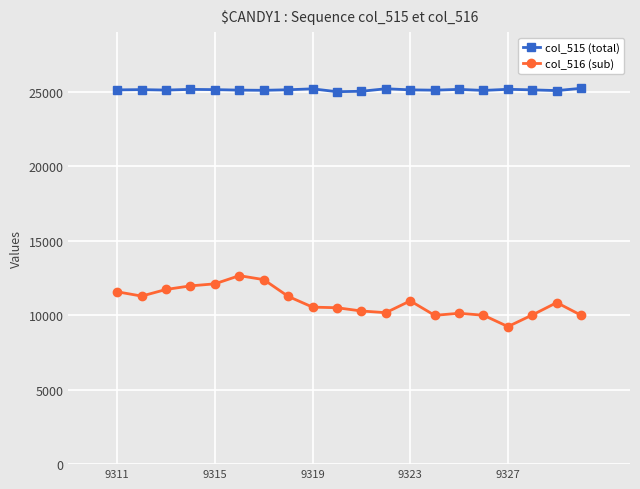

True or false: col_516 (sub) has more than 1 points higher than both neighbors.

True